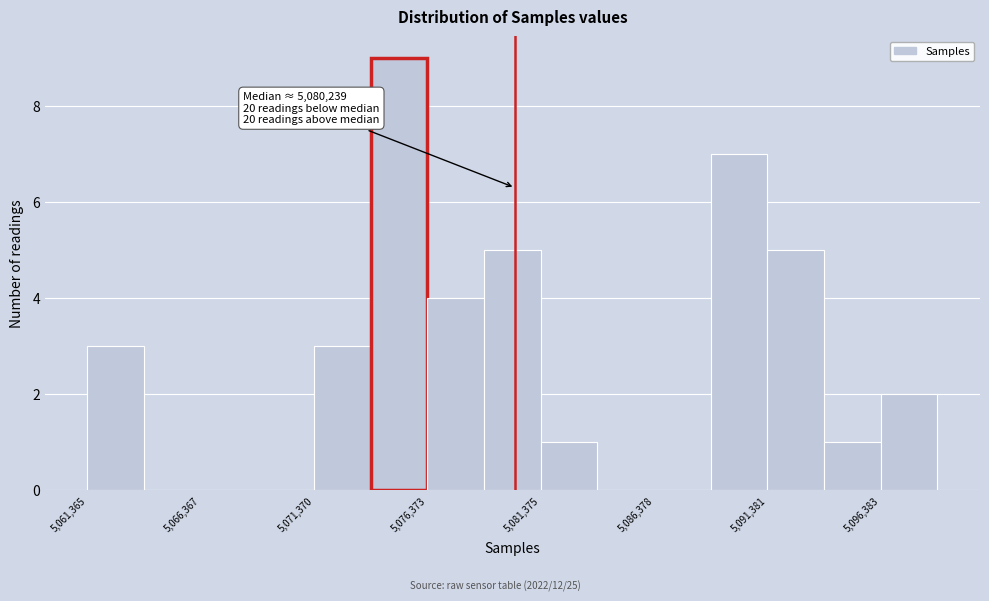

Around what value on the x-axis is the tallest bar? Give the approximate position of its centre, as read against the axis.

5075000